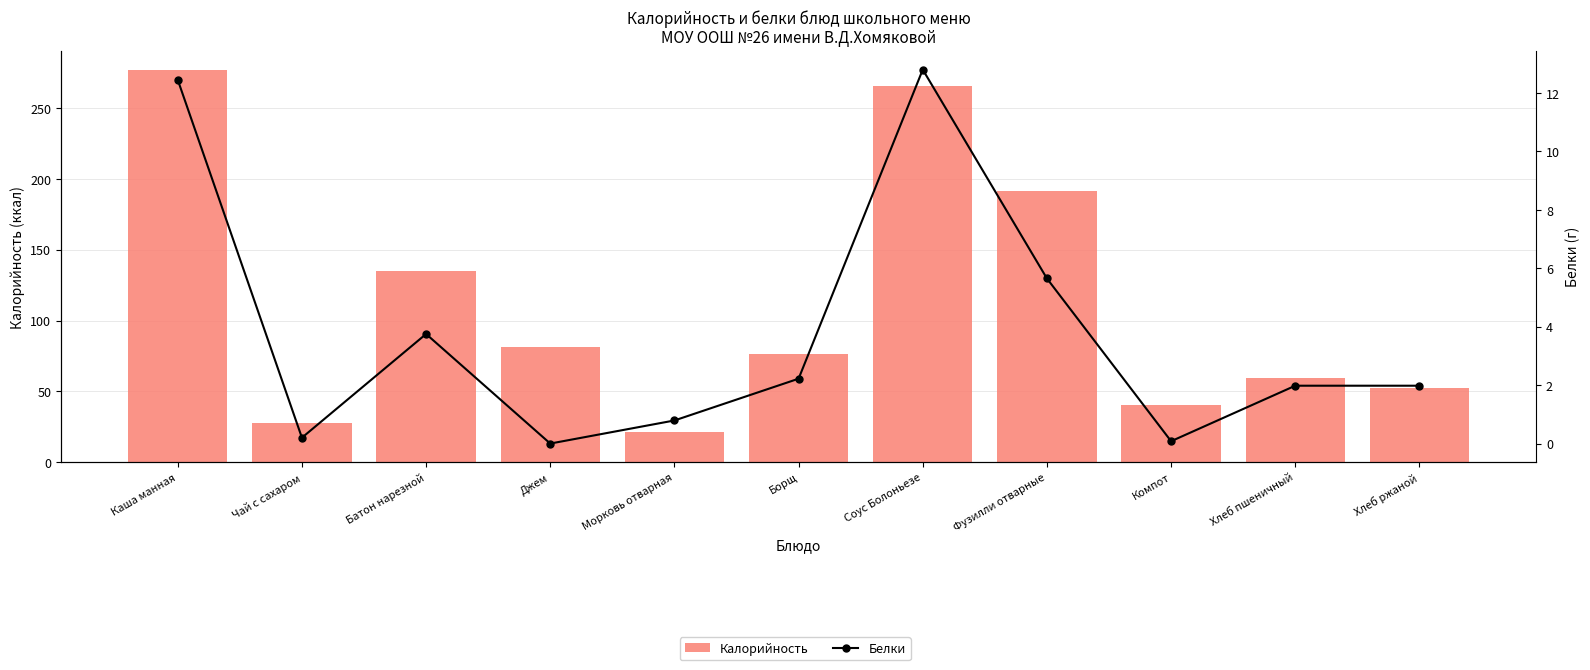

Reading left to right, list all the values displayed in this chart.

Калорийность: 276.4	28.0	135.0	81.6	21.2	76.2	265.6	191.4	40.4	59.7	52.2
Белки: 12.4	0.2	3.8	0.0	0.8	2.2	12.8	5.7	0.1	2.0	2.0